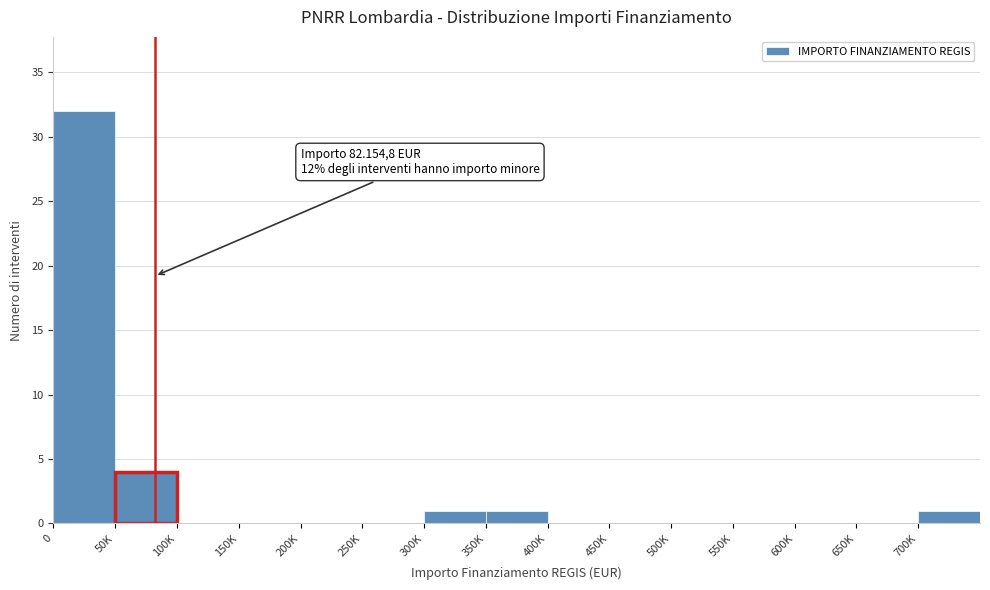

Reading left to right, list all the values displayed in this chart.

0=32	50K=4	100K=0	150K=0	200K=0	250K=0	300K=1	350K=1	400K=0	450K=0	500K=0	550K=0	600K=0	650K=0	700K=1